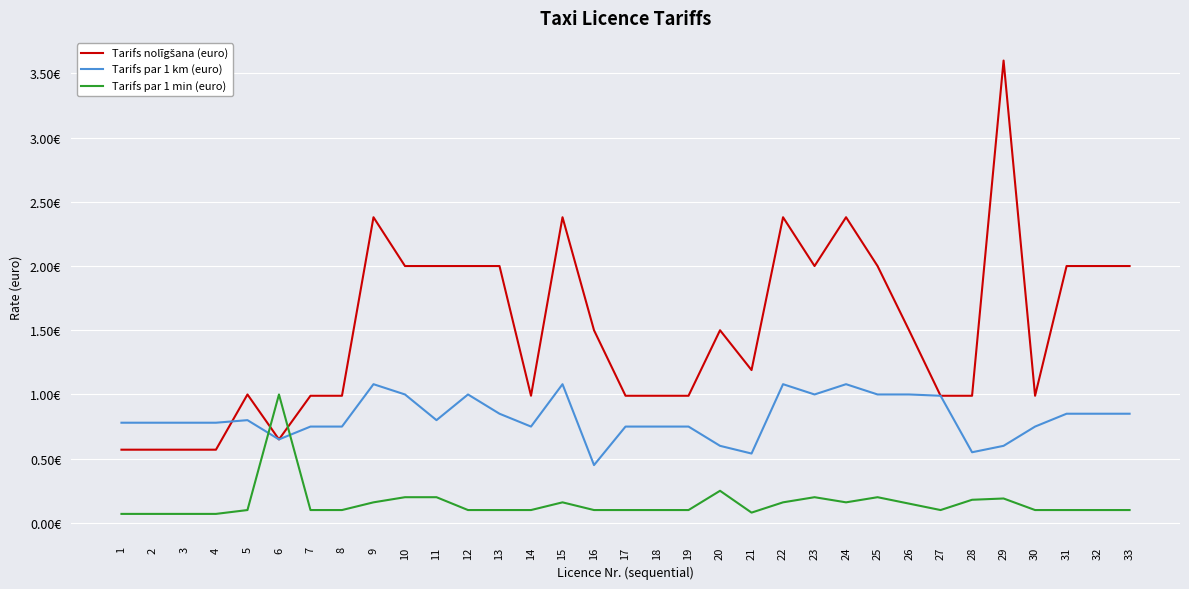

What is the total value across all series at 3?

1.4